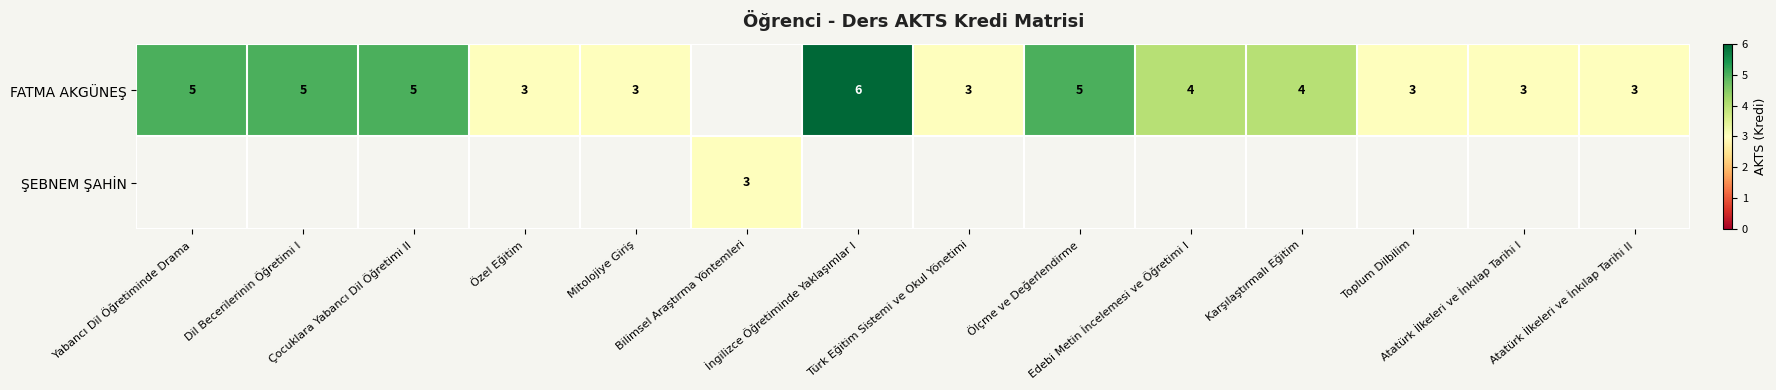

Rank the series at İngilizce Öğretiminde Yaklaşımlar I from lowest to highest value.

FATMA AKGÜNEŞ, ŞEBNEM ŞAHİN